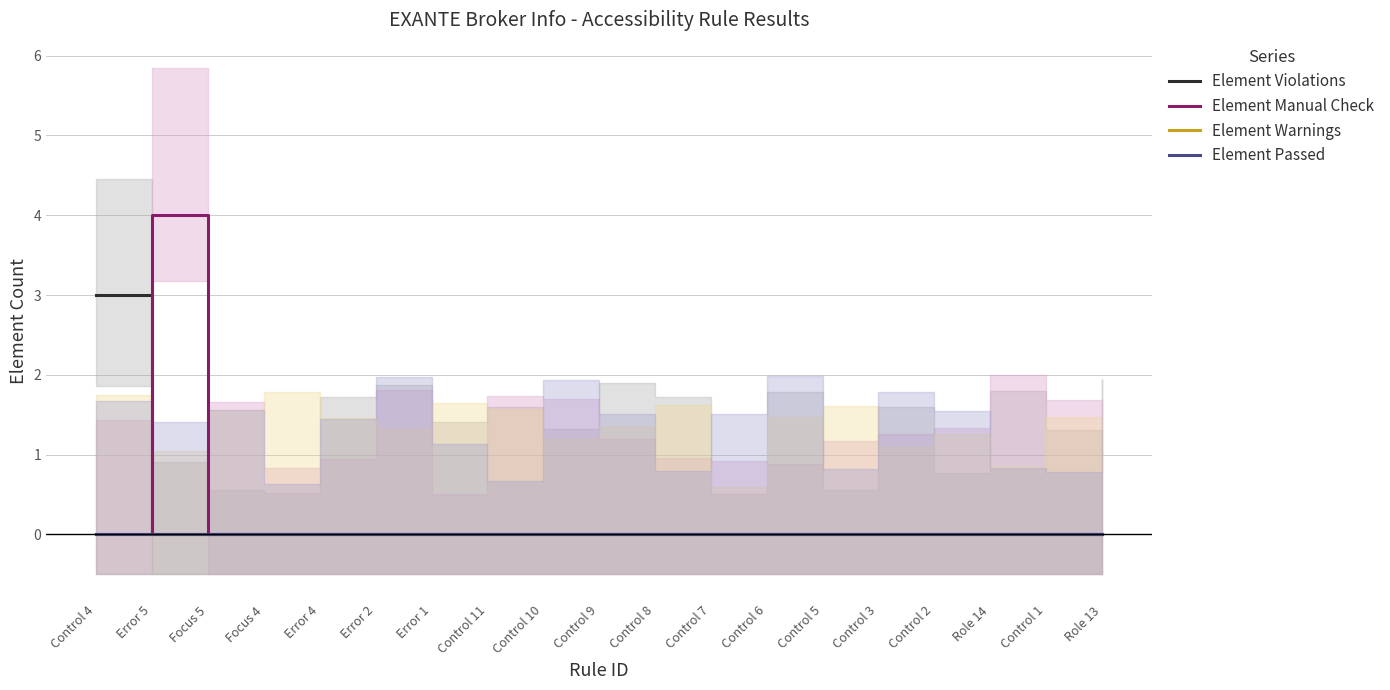

Reading right to left, extract all data points from this chart.

Element Violations: Role 13=0	Control 1=0	Role 14=0	Control 2=0	Control 3=0	Control 5=0	Control 6=0	Control 7=0	Control 8=0	Control 9=0	Control 10=0	Control 11=0	Error 1=0	Error 2=0	Error 4=0	Focus 4=0	Focus 5=0	Error 5=0	Control 4=3
Element Manual Check: Role 13=0	Control 1=0	Role 14=0	Control 2=0	Control 3=0	Control 5=0	Control 6=0	Control 7=0	Control 8=0	Control 9=0	Control 10=0	Control 11=0	Error 1=0	Error 2=0	Error 4=0	Focus 4=0	Focus 5=0	Error 5=4	Control 4=0
Element Warnings: Role 13=0	Control 1=0	Role 14=0	Control 2=0	Control 3=0	Control 5=0	Control 6=0	Control 7=0	Control 8=0	Control 9=0	Control 10=0	Control 11=0	Error 1=0	Error 2=0	Error 4=0	Focus 4=0	Focus 5=0	Error 5=0	Control 4=0
Element Passed: Role 13=0	Control 1=0	Role 14=0	Control 2=0	Control 3=0	Control 5=0	Control 6=0	Control 7=0	Control 8=0	Control 9=0	Control 10=0	Control 11=0	Error 1=0	Error 2=0	Error 4=0	Focus 4=0	Focus 5=0	Error 5=0	Control 4=0